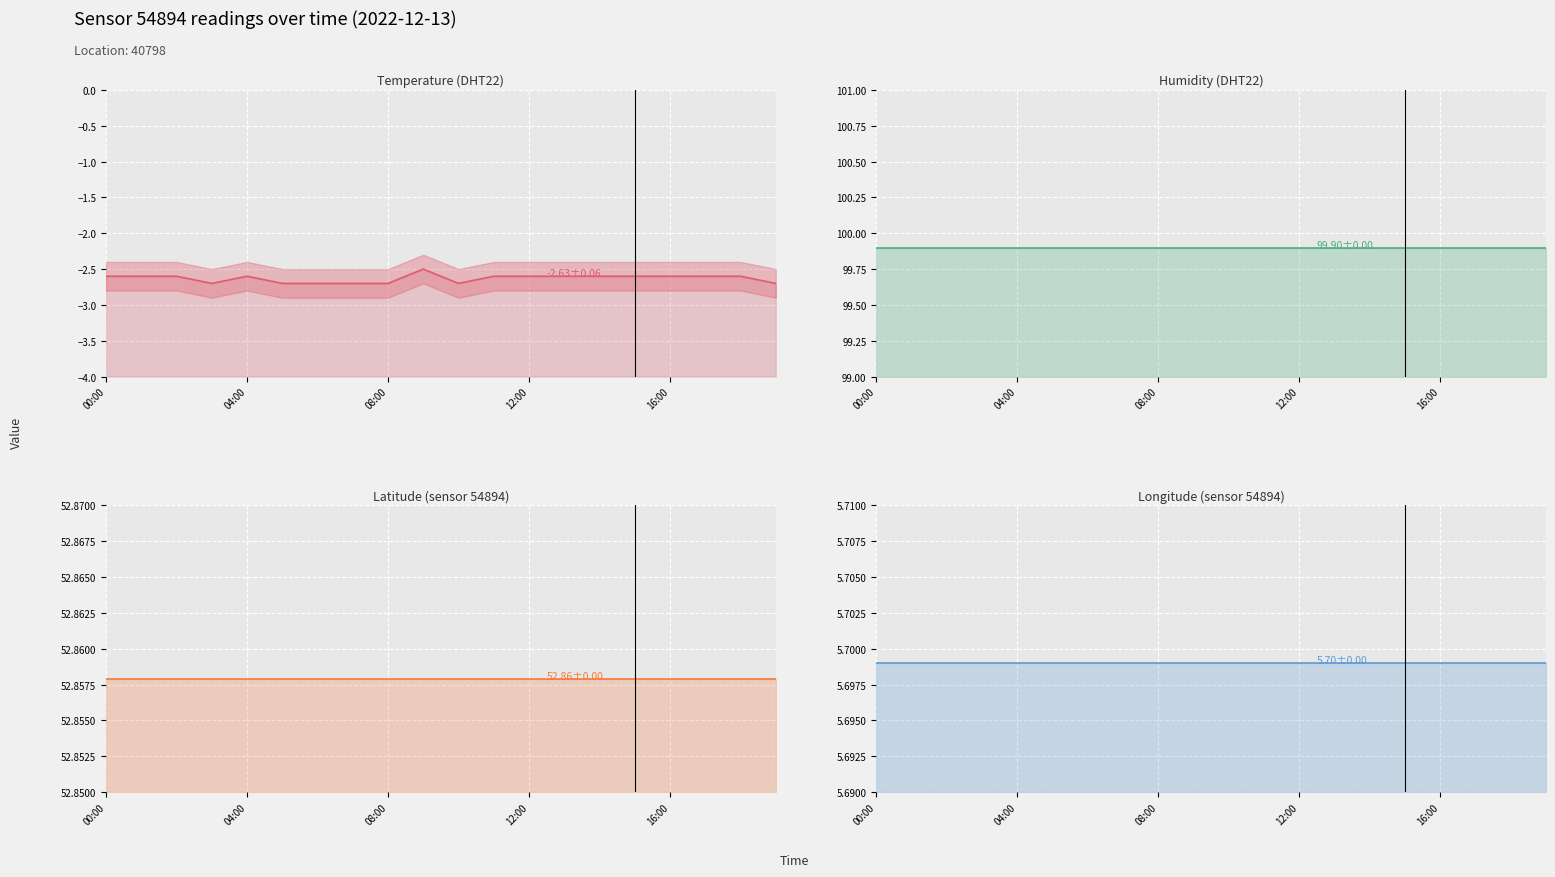

Rank the categories by humidity value from highest to lowest.

00:00, 04:00, 08:00, 12:00, 16:00, 5, 6, 7, 8, 9, 10, 11, 12, 13, 14, 15, 16, 17, 18, 19